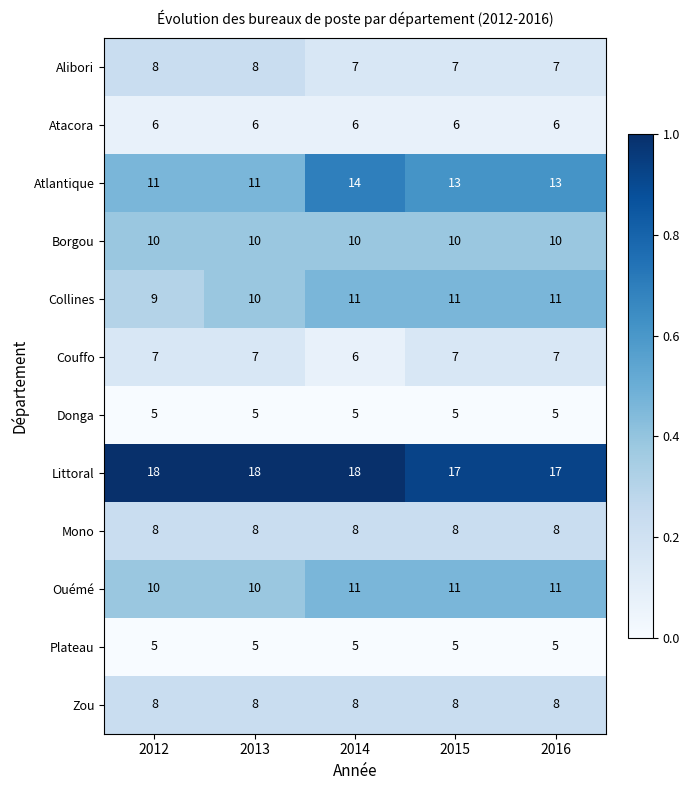

What is the difference between the highest and lowest values at 2016?

12